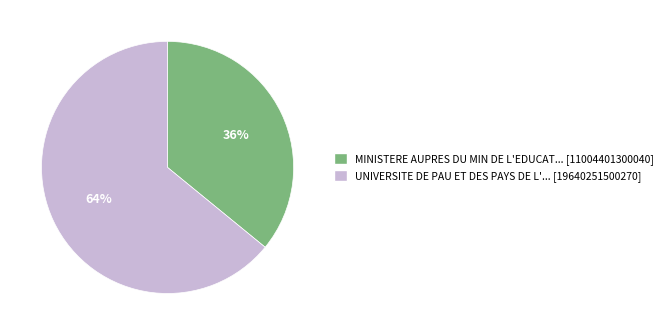

Is there any slice that represents more than half of the pie?

Yes